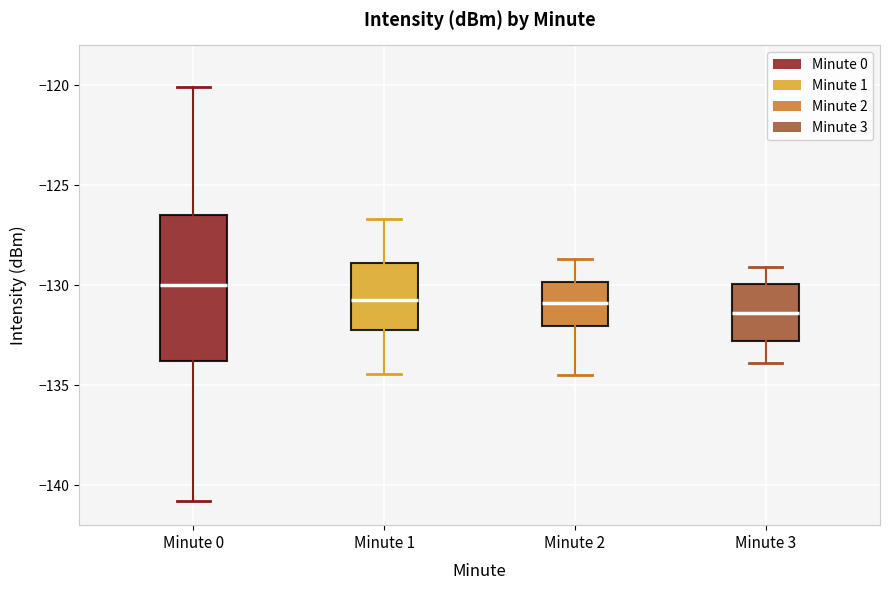

Reading left to right, read every box against the y-axis: the position of its median line, the range the box covers, and the ends of its whiskers. The values are not printed on the chart, so give them approximately, as read against the axis.

Minute 0: median -130.0, box -134.0 to -126.5, whiskers -141.0 to -120.0
Minute 1: median -130.5, box -132.0 to -129.0, whiskers -134.5 to -126.5
Minute 2: median -131.0, box -132.0 to -130.0, whiskers -134.5 to -128.5
Minute 3: median -131.5, box -133.0 to -130.0, whiskers -134.0 to -129.0